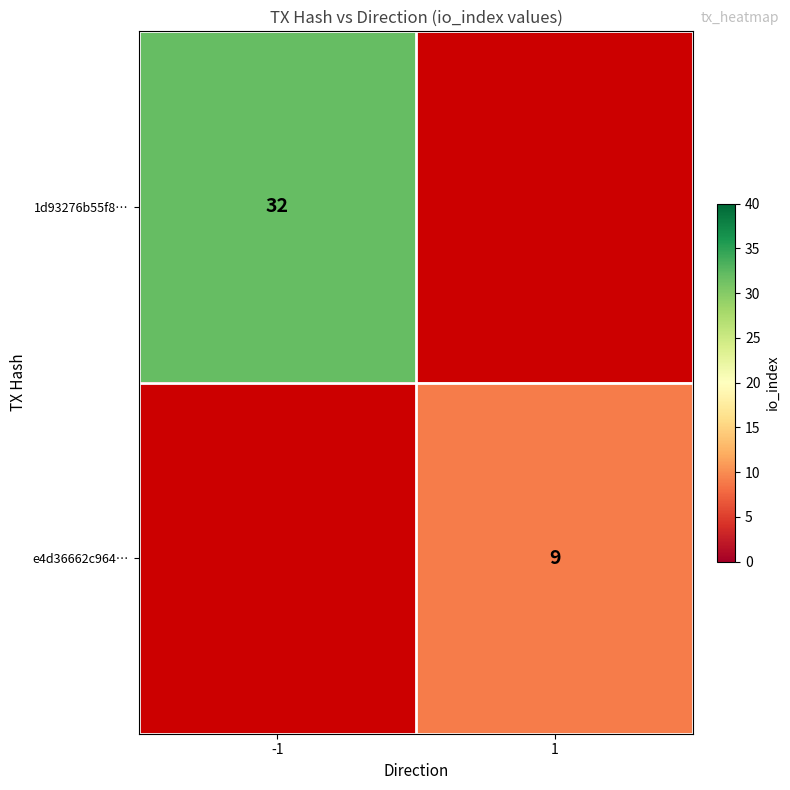

Between -1 and 1, which is larger?

1